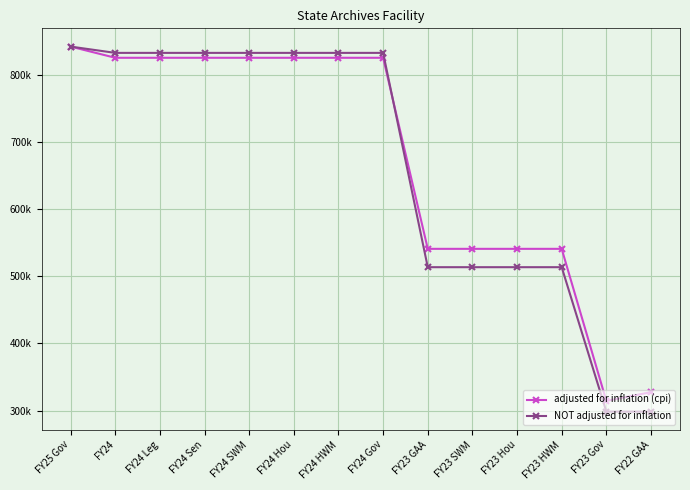

What is the difference between the maximum and minimum values in the NOT adjusted for inflation series?

543.4